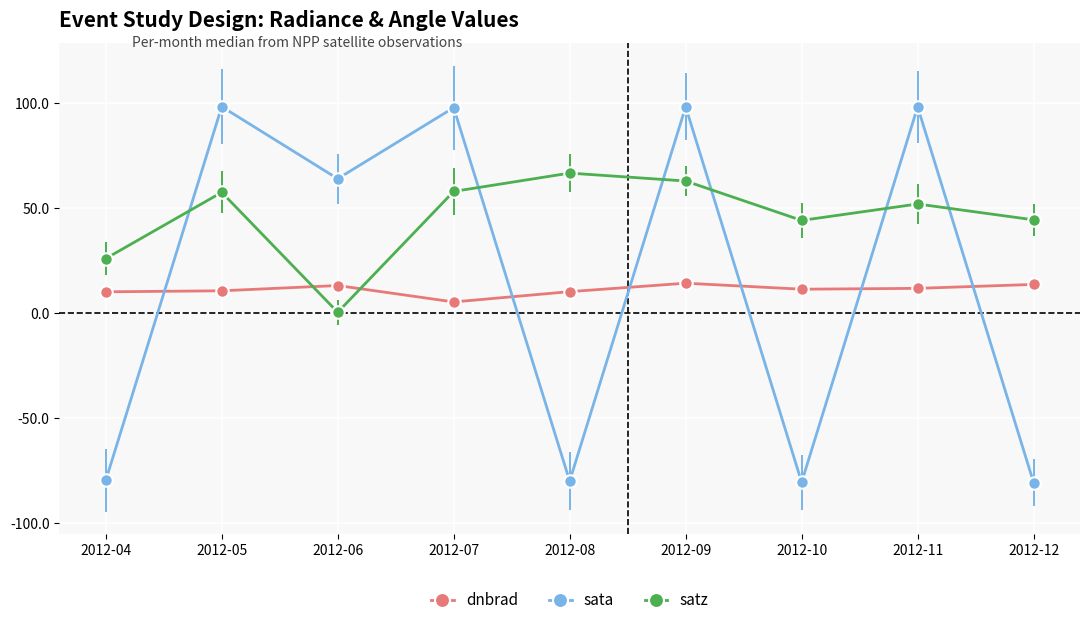

How many interior local peaks does the satz series have?

3